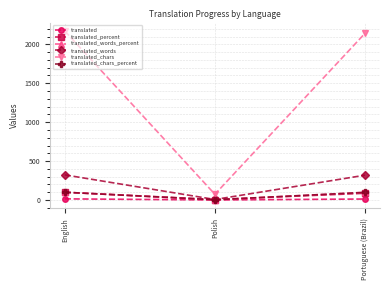

What is the sum of the translated_chars_percent values at English and Polish?

103.4